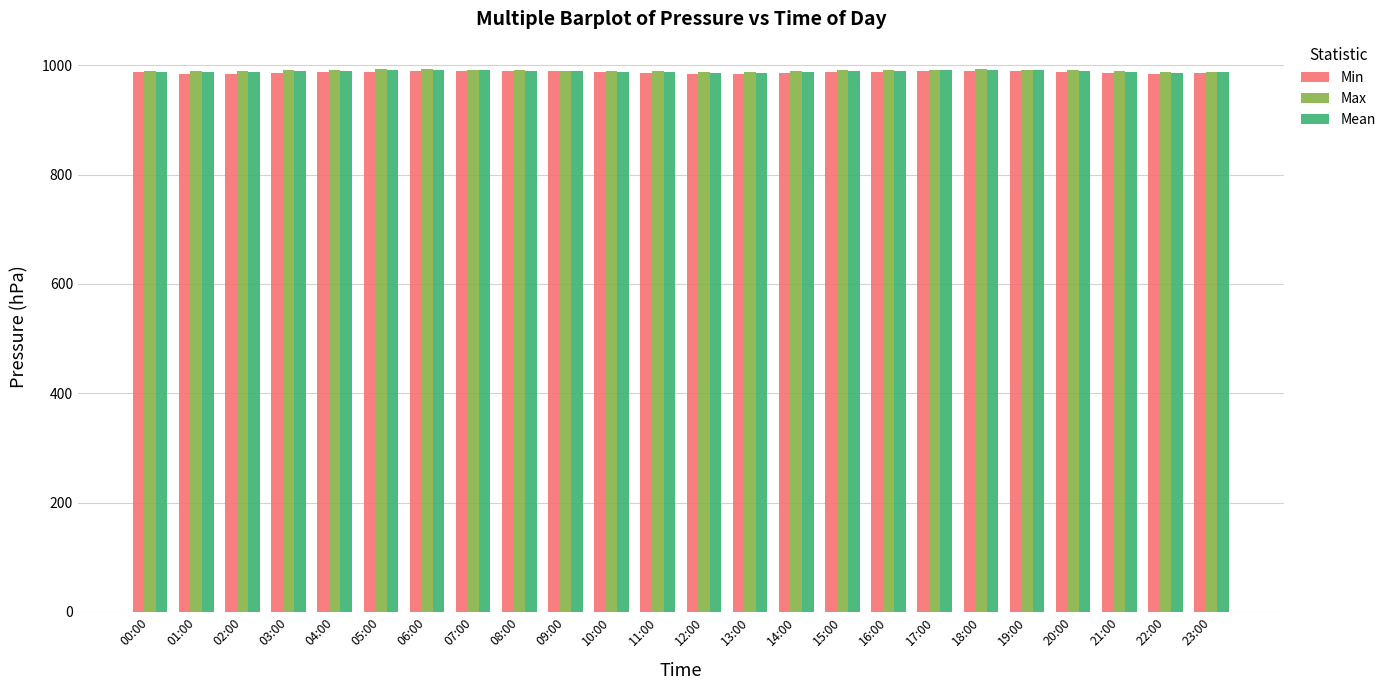

What is the maximum value shown in the chart?

993.5